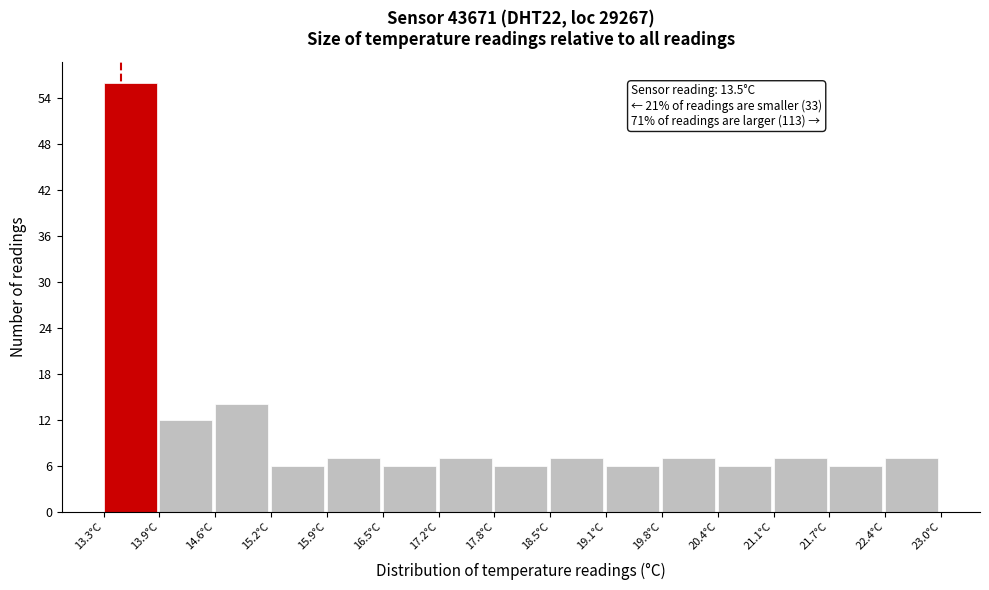

Which range on the x-axis has the tallest bar?

13.3 to 13.9